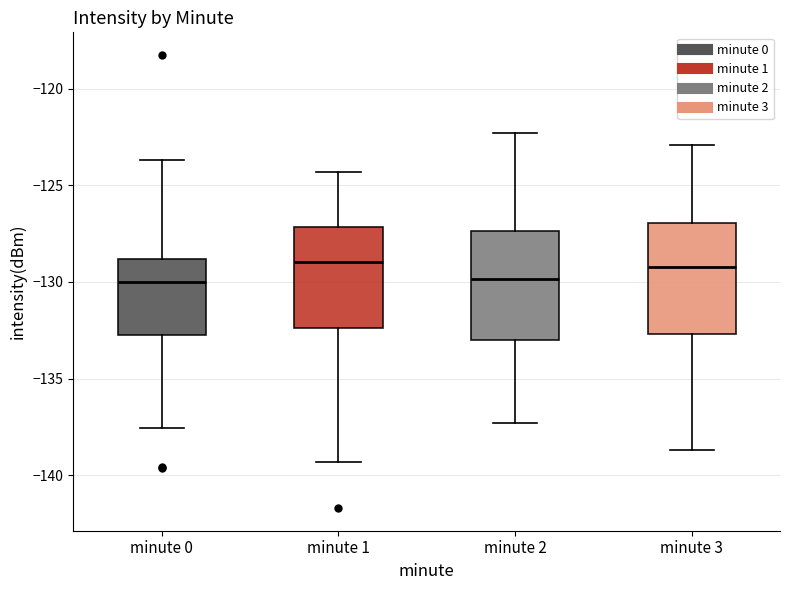

Reading left to right, transcribe this box plot: for each box, give where its median line is, the range the box spans, and where its two whiskers end, as read against the y-axis. The values are not printed on the chart, so give them approximately, as read against the axis.

minute 0: median -130.0, box -132.5 to -129.0, whiskers -137.5 to -123.5
minute 1: median -129.0, box -132.5 to -127.0, whiskers -139.5 to -124.5
minute 2: median -130.0, box -133.0 to -127.5, whiskers -137.5 to -122.5
minute 3: median -129.0, box -132.5 to -127.0, whiskers -138.5 to -123.0